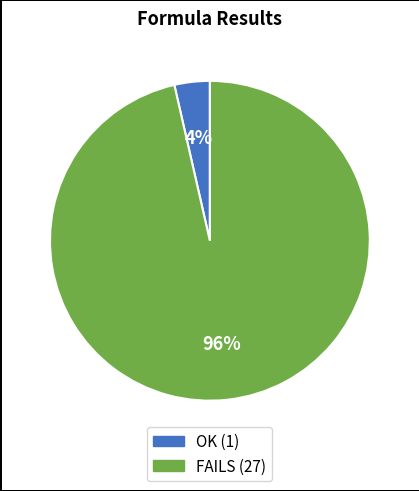

Combined, do FAILS (27) and OK (1) account for over 50%?

Yes